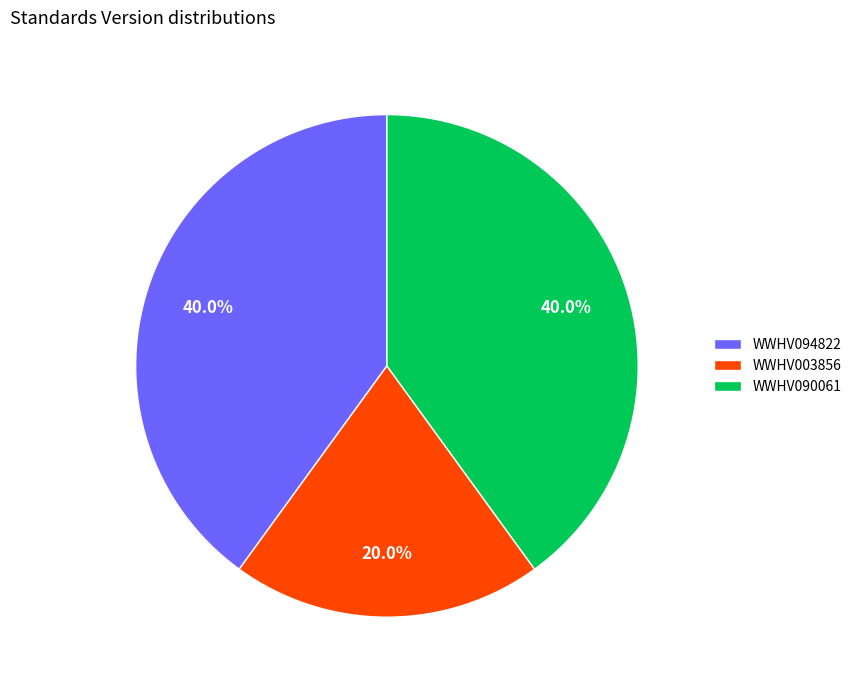

What percentage is NOT represented by WWHV090061?

60.0%